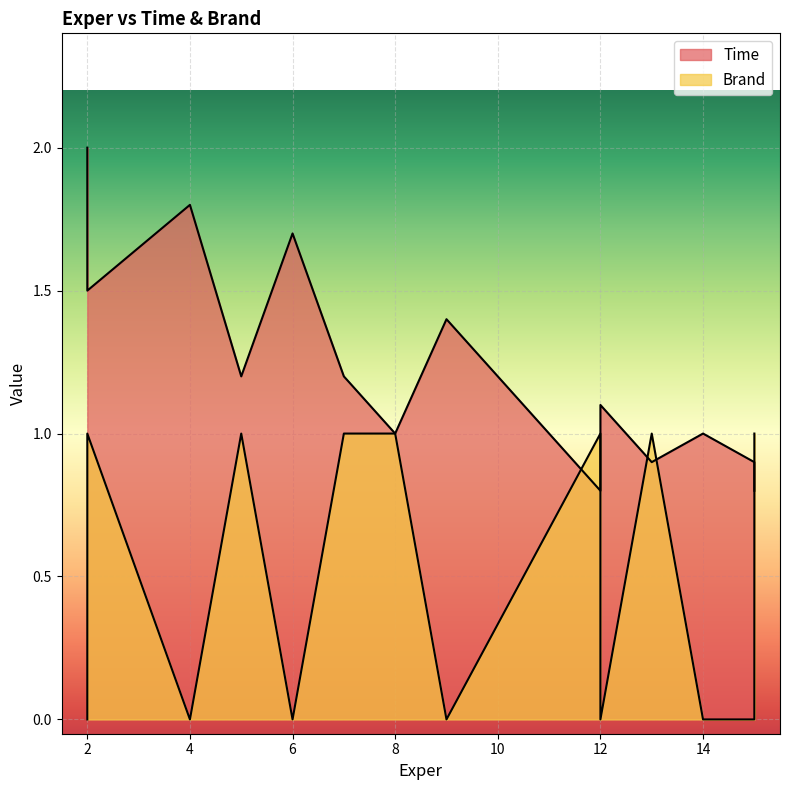

Which series ends up on top after the final intersection of Time and Brand?

Time